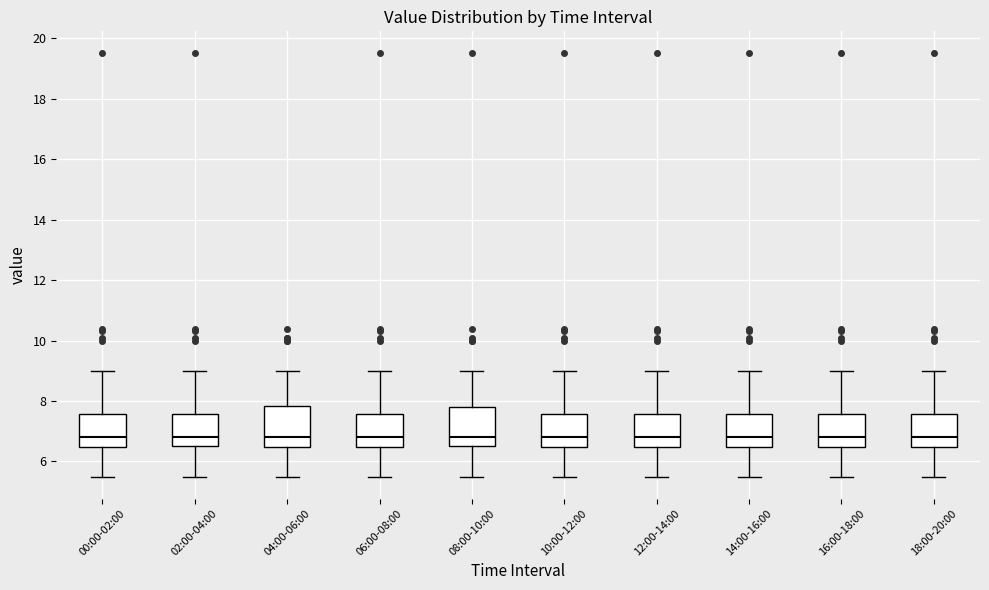

Reading left to right, read every box against the y-axis: the position of its median line, the range the box covers, and the ends of its whiskers. The values are not printed on the chart, so give them approximately, as read against the axis.

00:00-02:00: median 6.8, box 6.4 to 7.6, whiskers 5.4 to 9.0
02:00-04:00: median 6.8, box 6.6 to 7.6, whiskers 5.4 to 9.0
04:00-06:00: median 6.8, box 6.4 to 7.8, whiskers 5.4 to 9.0
06:00-08:00: median 6.8, box 6.4 to 7.6, whiskers 5.4 to 9.0
08:00-10:00: median 6.8, box 6.6 to 7.8, whiskers 5.4 to 9.0
10:00-12:00: median 6.8, box 6.4 to 7.6, whiskers 5.4 to 9.0
12:00-14:00: median 6.8, box 6.4 to 7.6, whiskers 5.4 to 9.0
14:00-16:00: median 6.8, box 6.4 to 7.6, whiskers 5.4 to 9.0
16:00-18:00: median 6.8, box 6.4 to 7.6, whiskers 5.4 to 9.0
18:00-20:00: median 6.8, box 6.4 to 7.6, whiskers 5.4 to 9.0